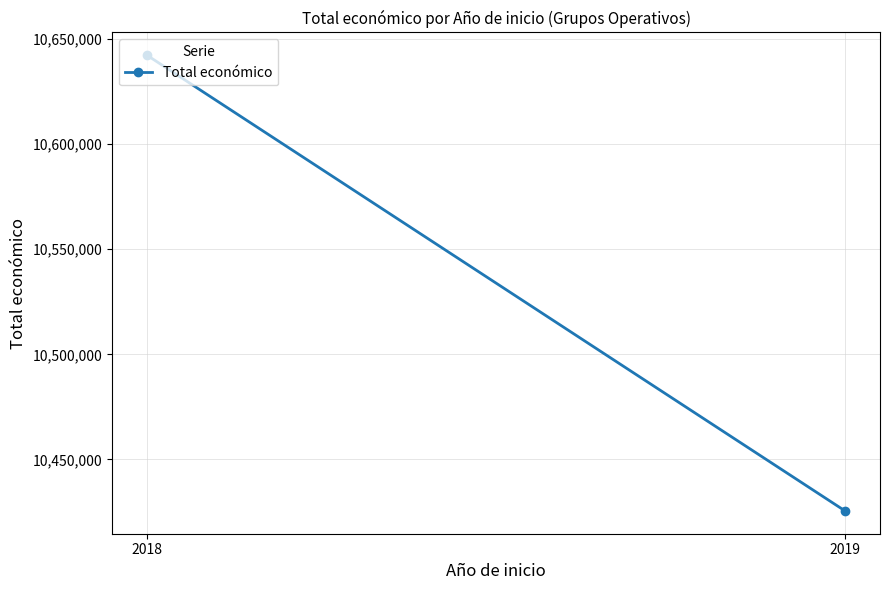

The chart shows a value of 18101249 at 2019. True or false?

False